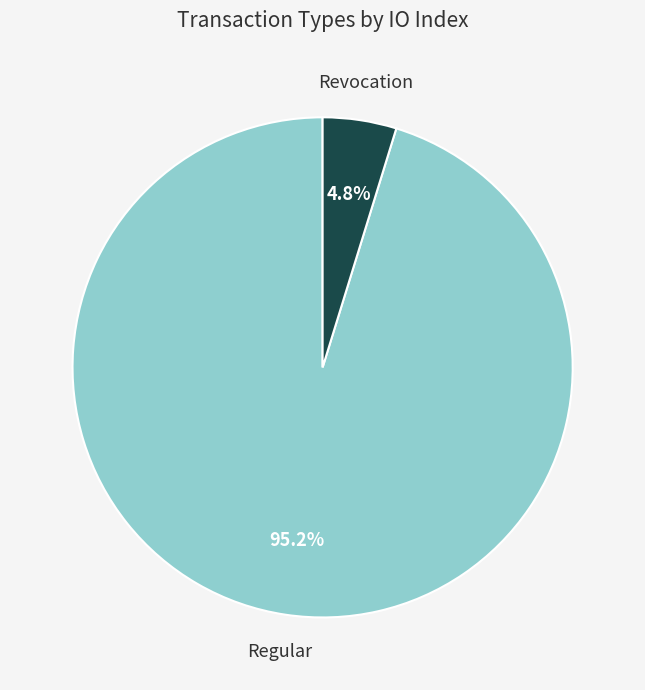

How many segments does this pie chart have?

2